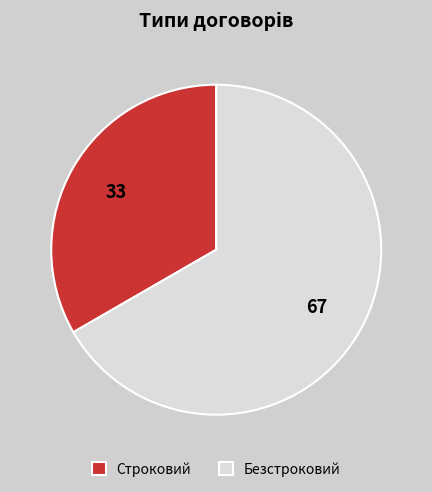

How many slices are in this pie chart?

2